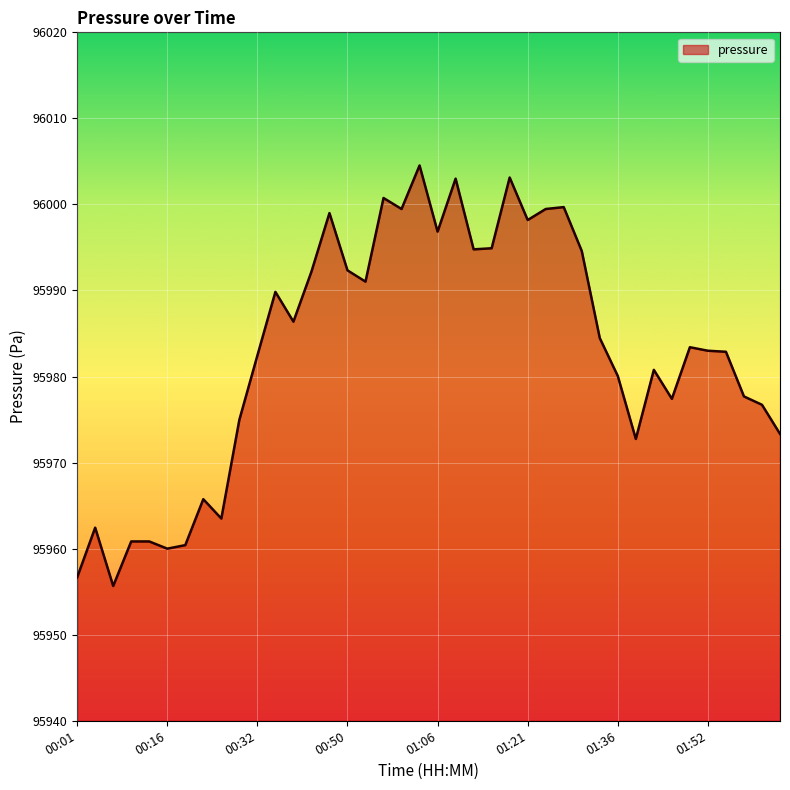

What is the minimum value shown in the chart?

95955.7